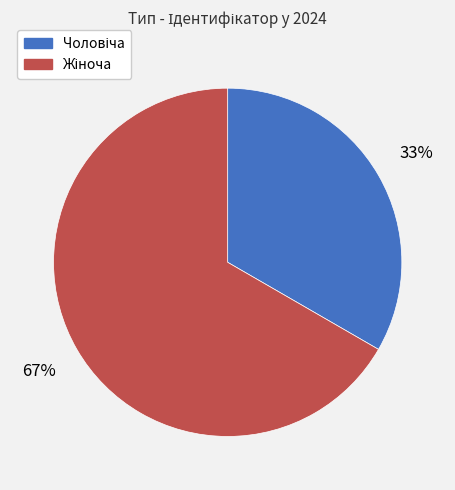

To the nearest percent, what is the average slice percentage?

50%